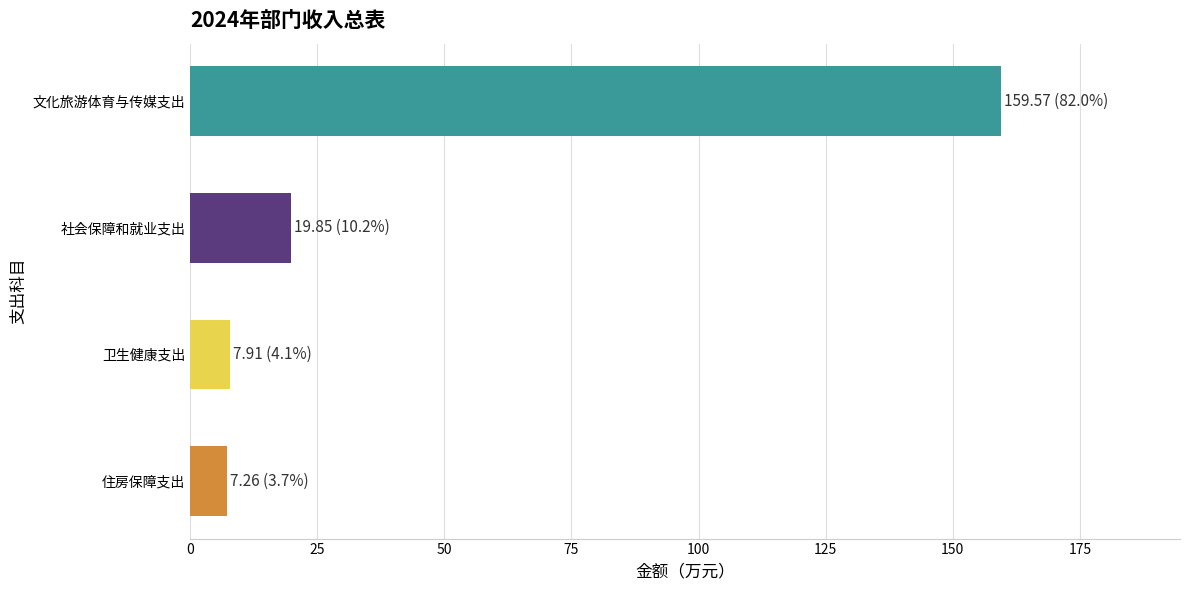

How many bars are there in total?

4